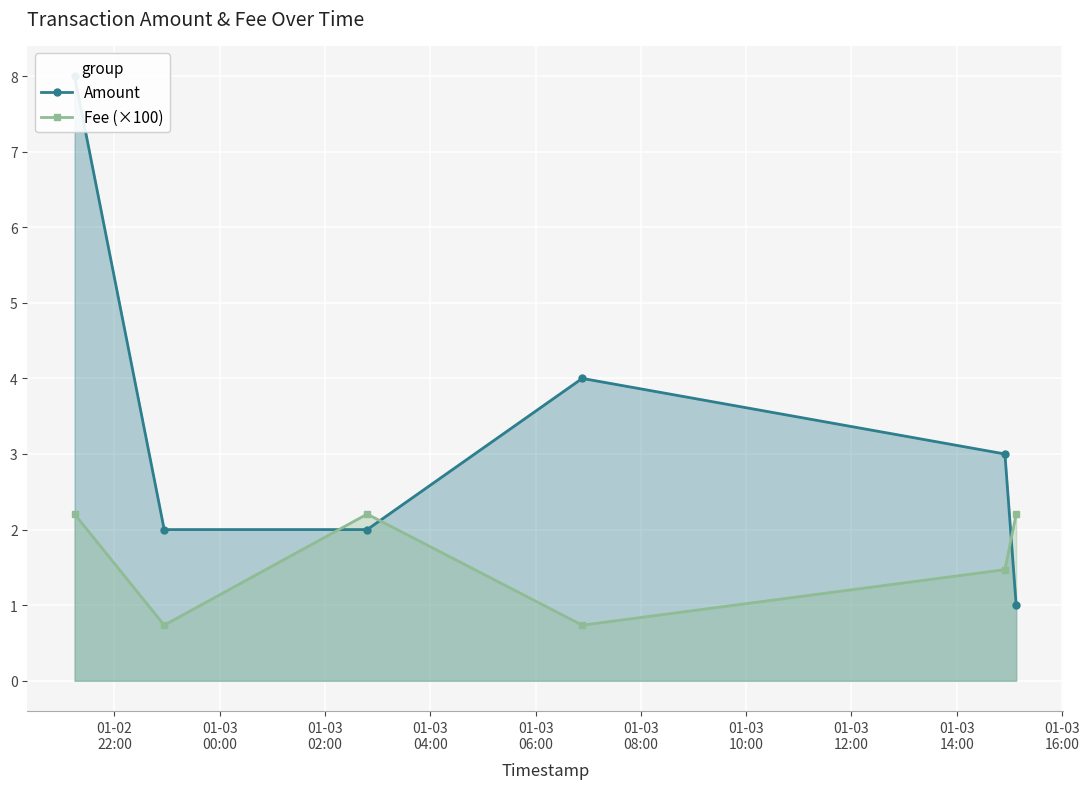

How many Fee (×100) values are between 0 and 2?

3